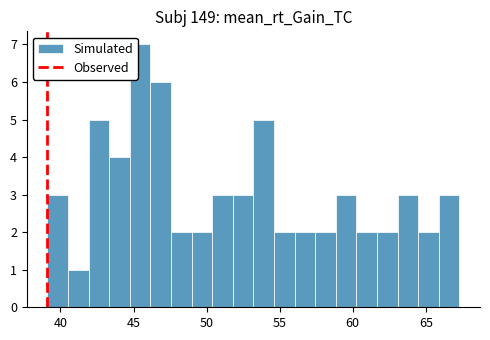

Read against the x-axis, roughly where is the centre of the tallest bar?

45.5